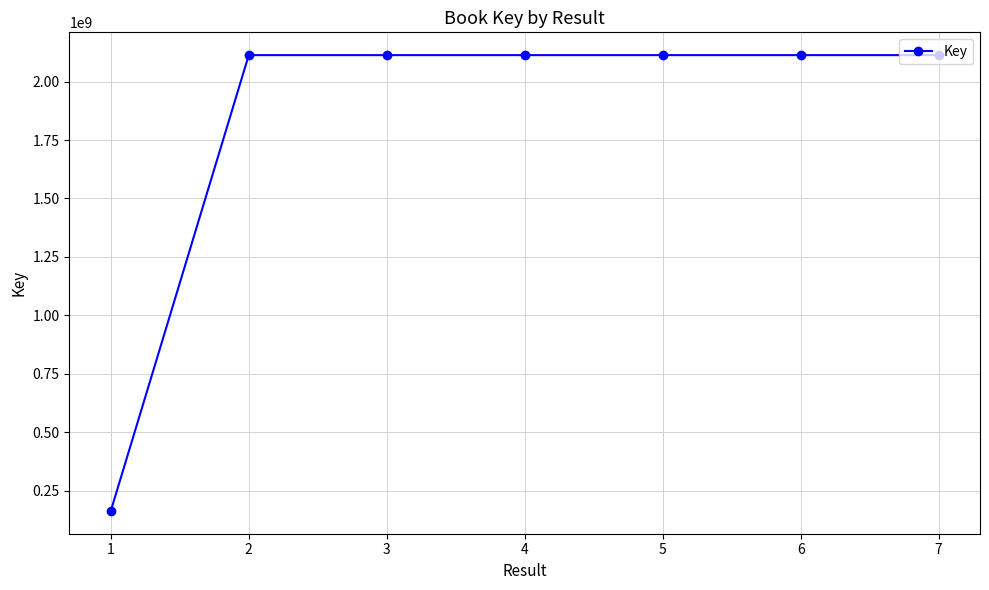

At which label does the data first exceed 2113096161?

2